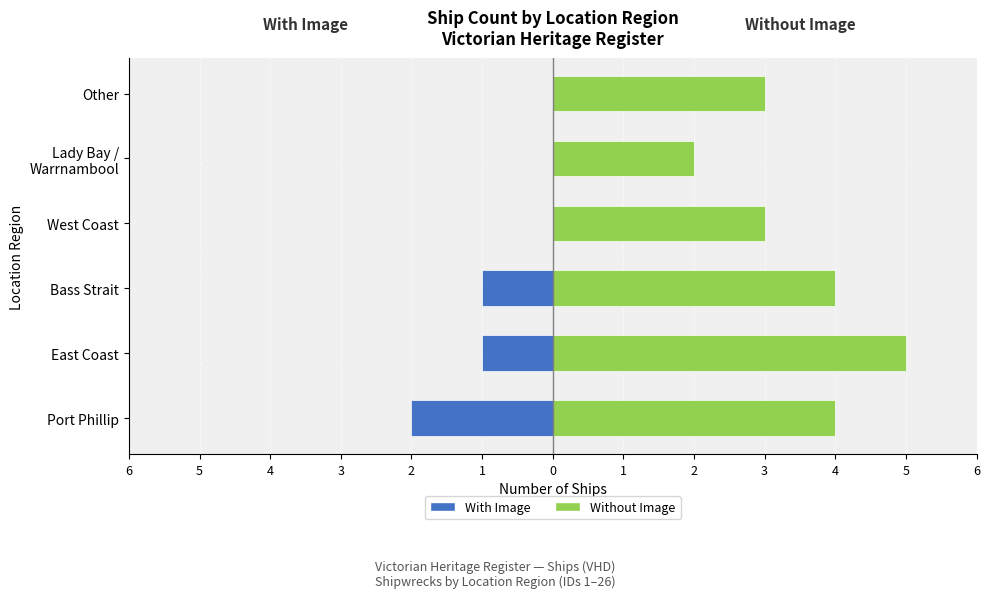

Which series has the widest spread of values?

Without Image